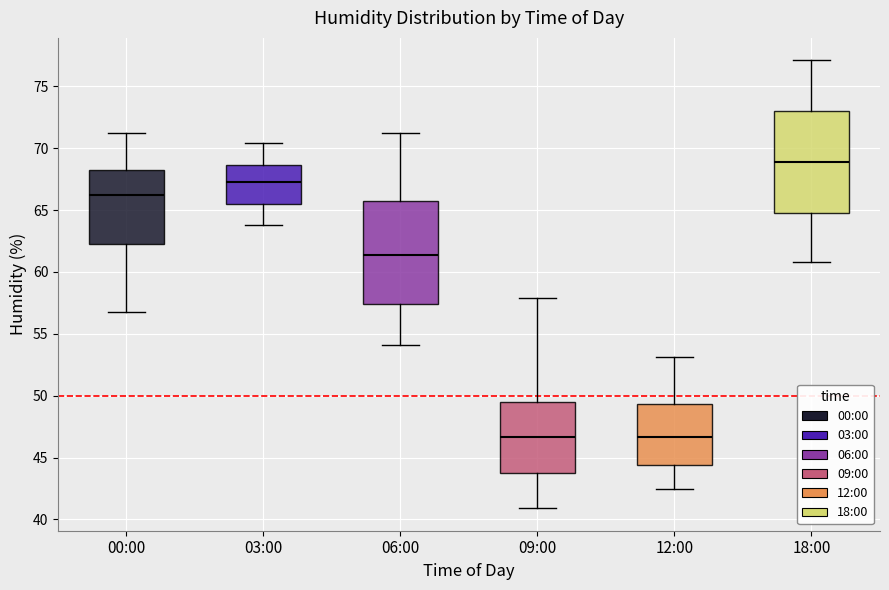

Which box has the highest median line?

18:00